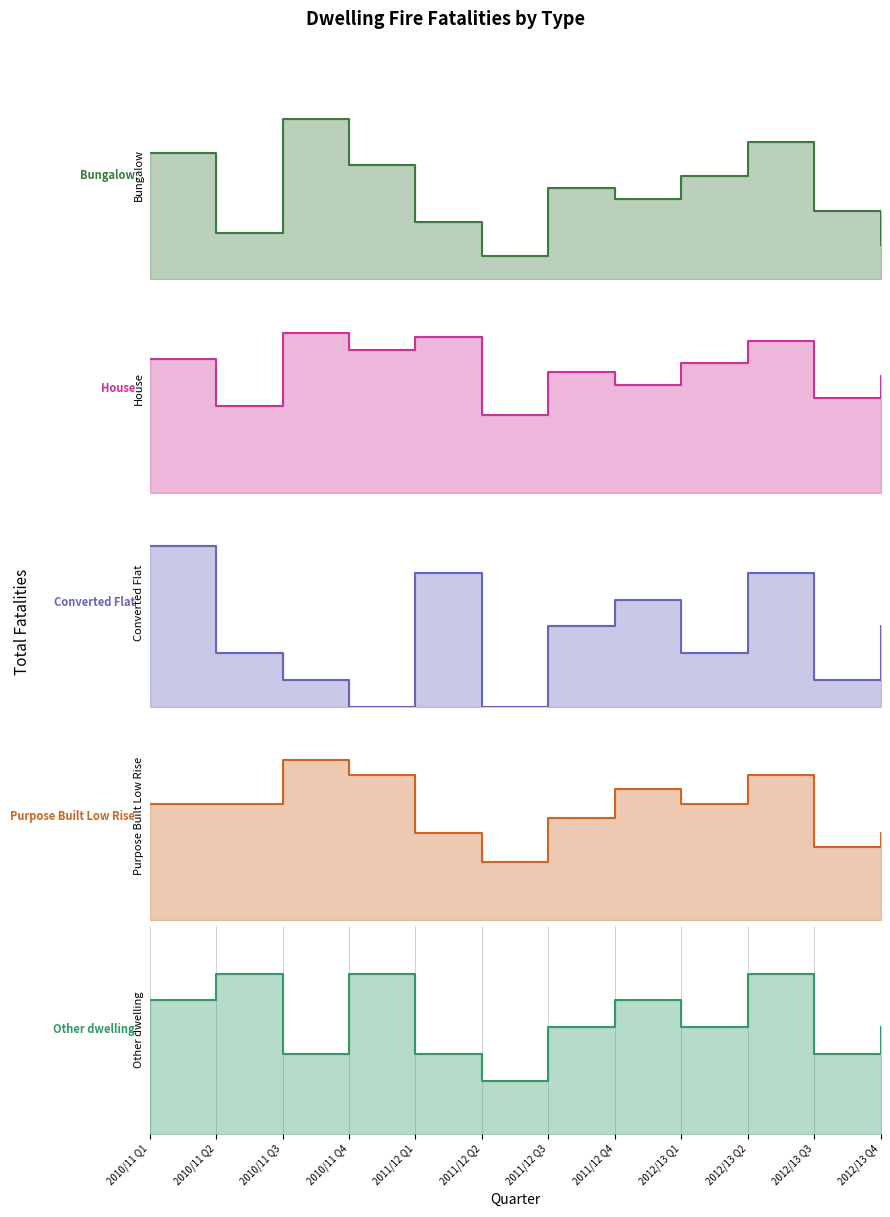

How many lines are shown in the chart?

5